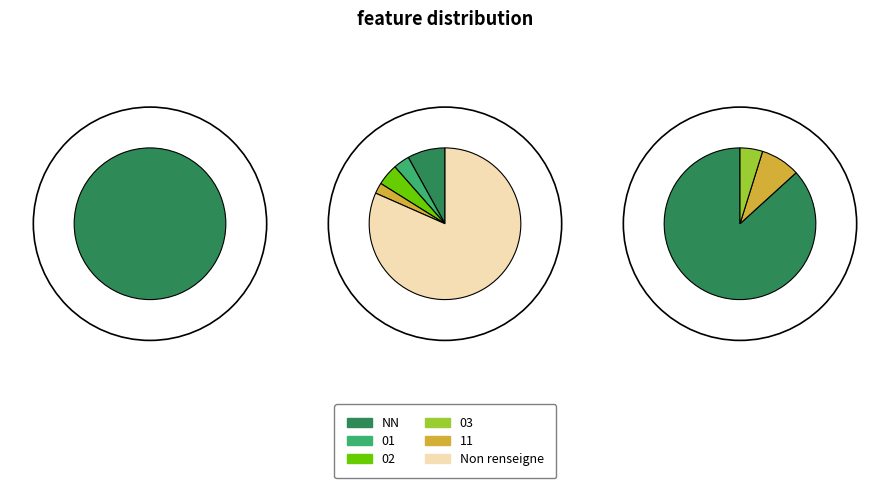

What percentage is the 01 slice, to the nearest percent?

4%